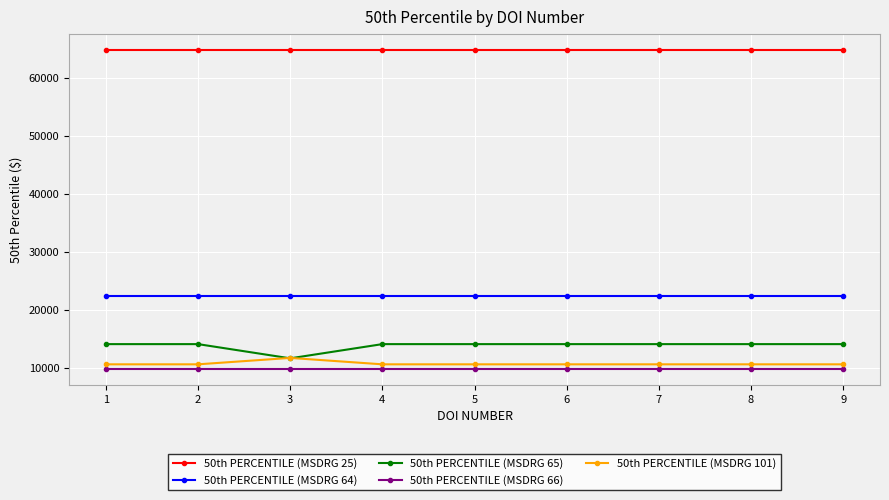

What is the spread (max minus min) of values at 1?

55047.3